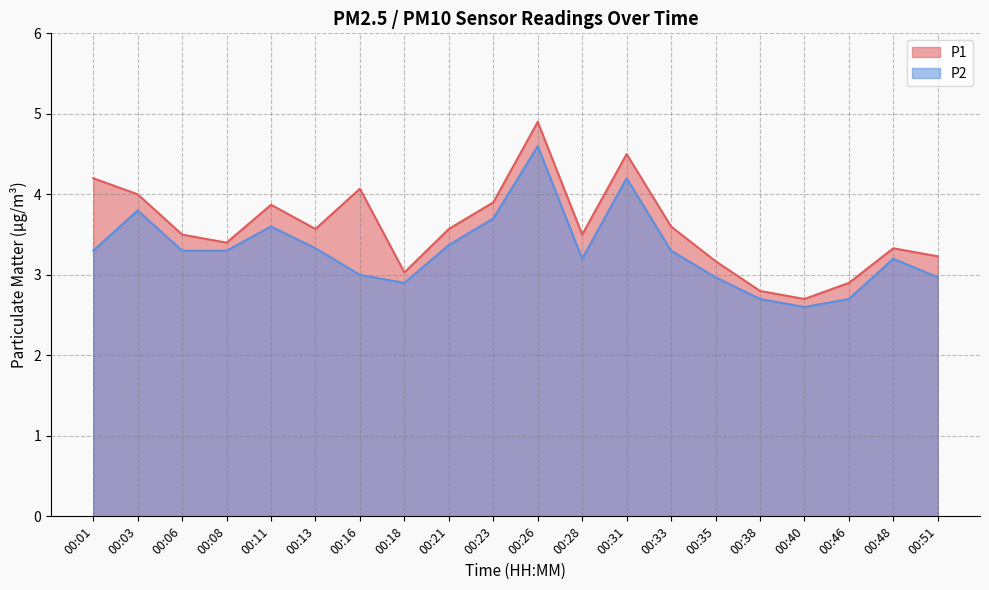

Rank the series at 00:21 from lowest to highest value.

P2, P1